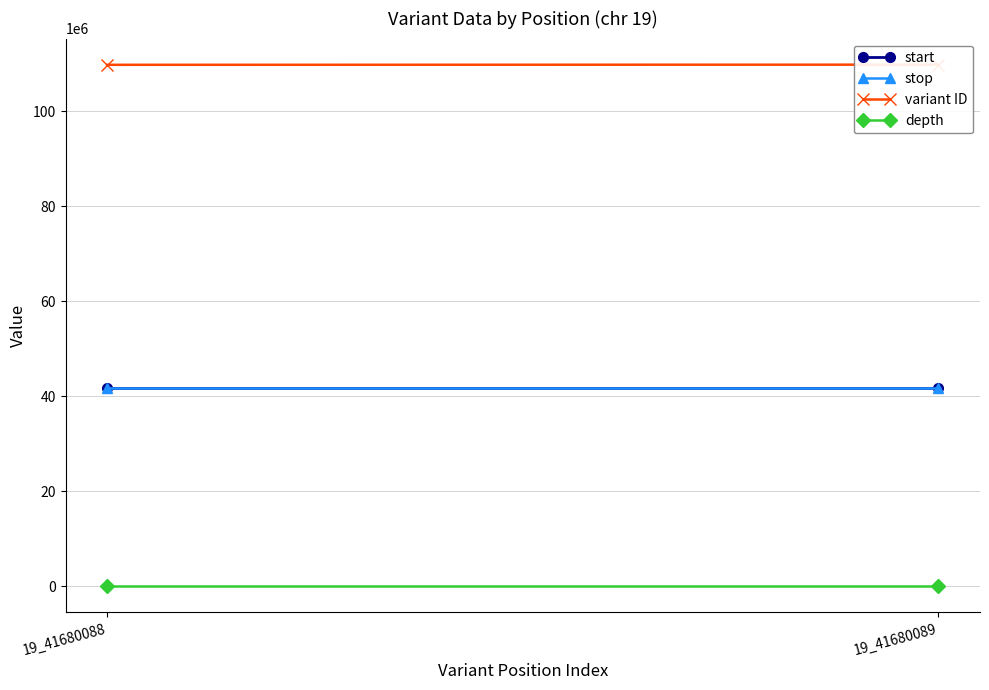

Which series has the largest range (max minus min)?

variant ID